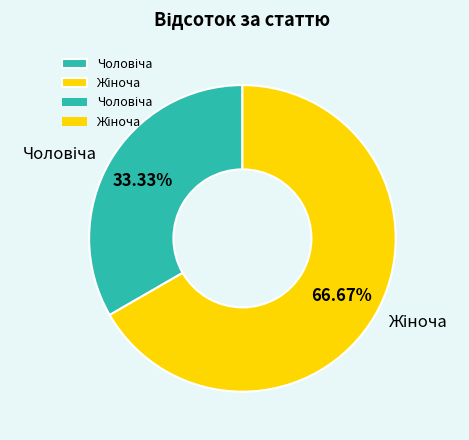

Does any single category account for the majority?

Yes